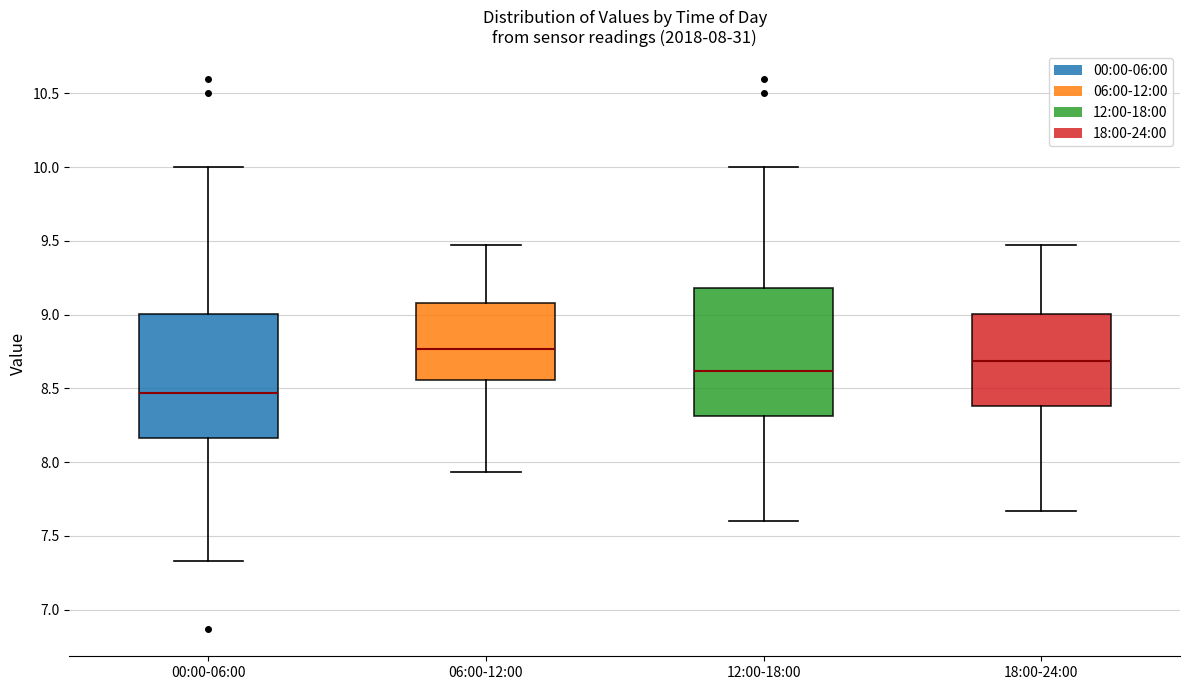

Which box's median line is the highest?

06:00-12:00